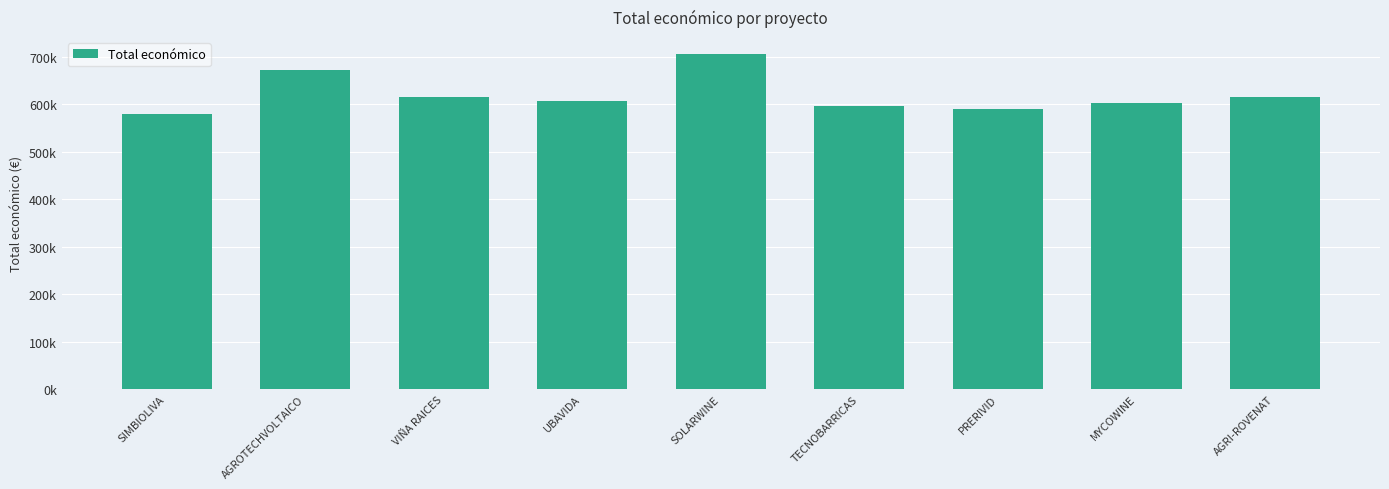

Does the chart contain any negative values?

No